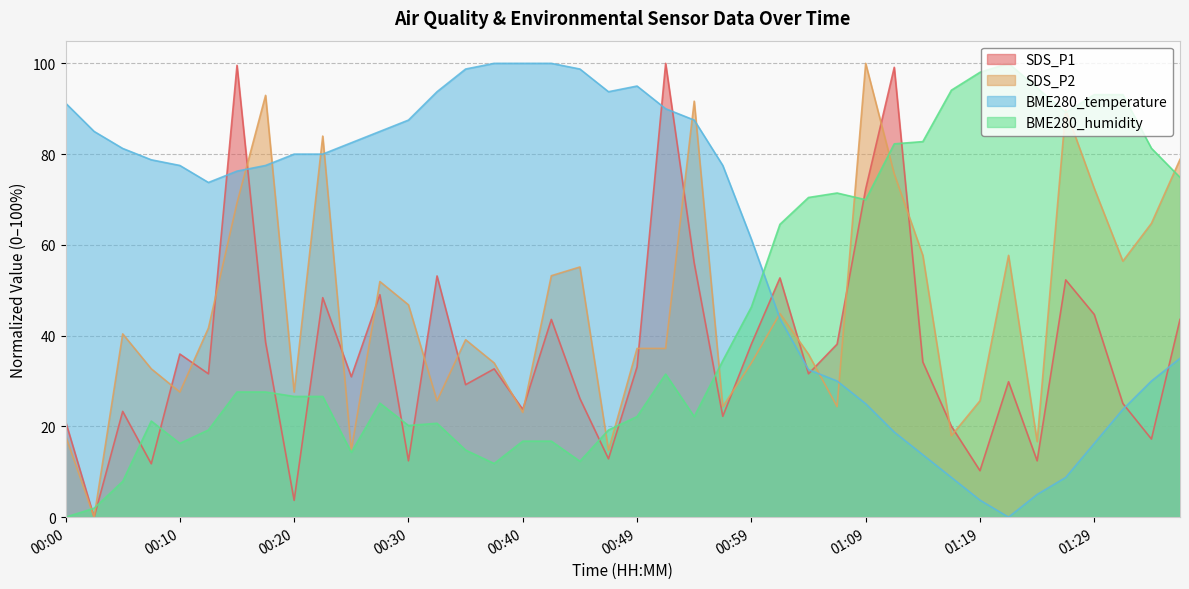

Which has a higher value, 01:24 or 00:10?

00:10